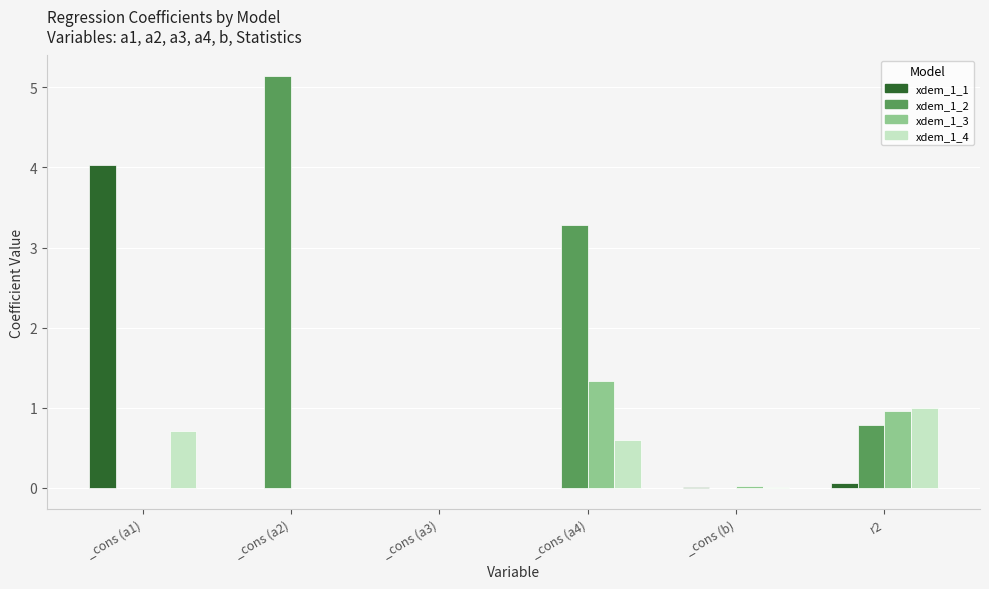

Which series has the widest spread of values?

xdem_1_2